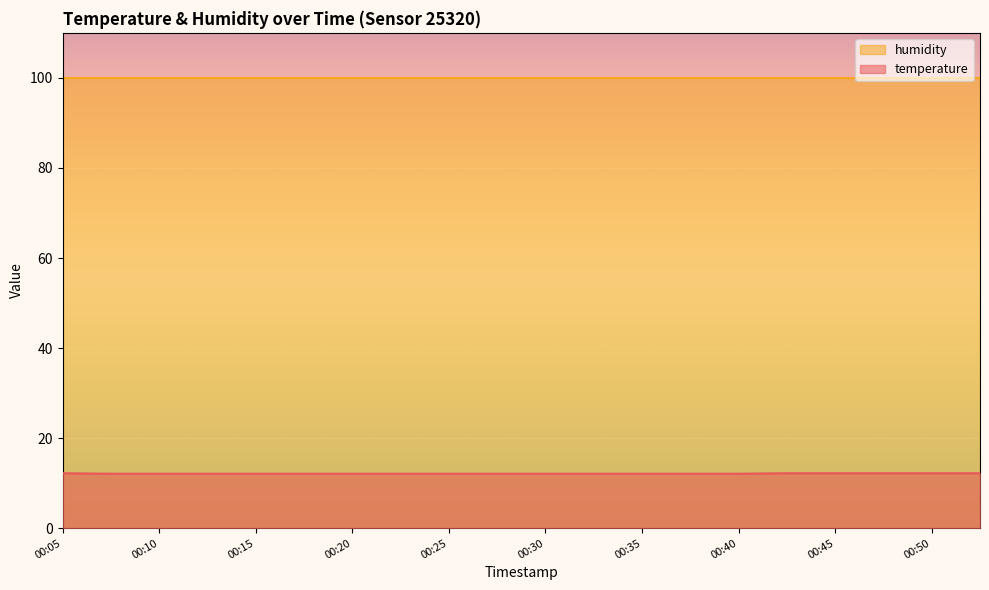

Does the chart display data point markers on the line(s)?

No